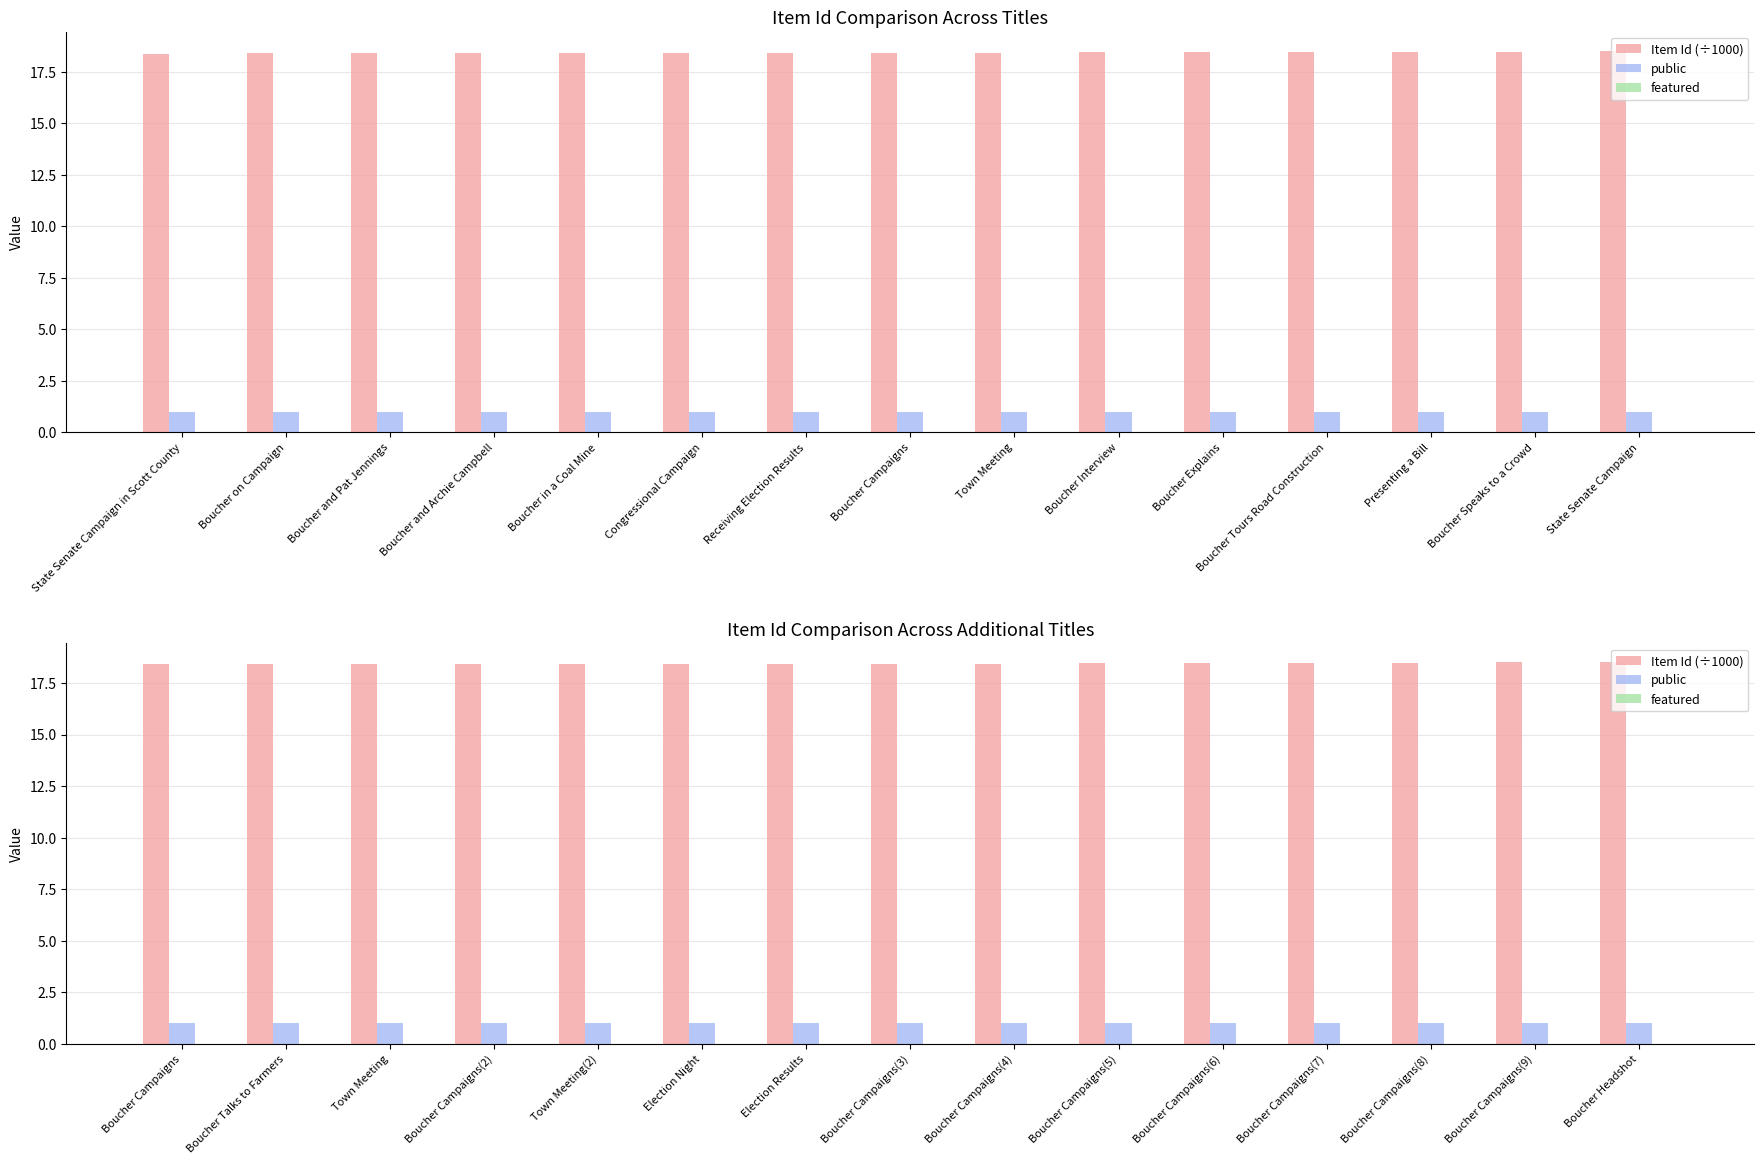

Which series has the largest total across all categories?

Item Id (÷1000)